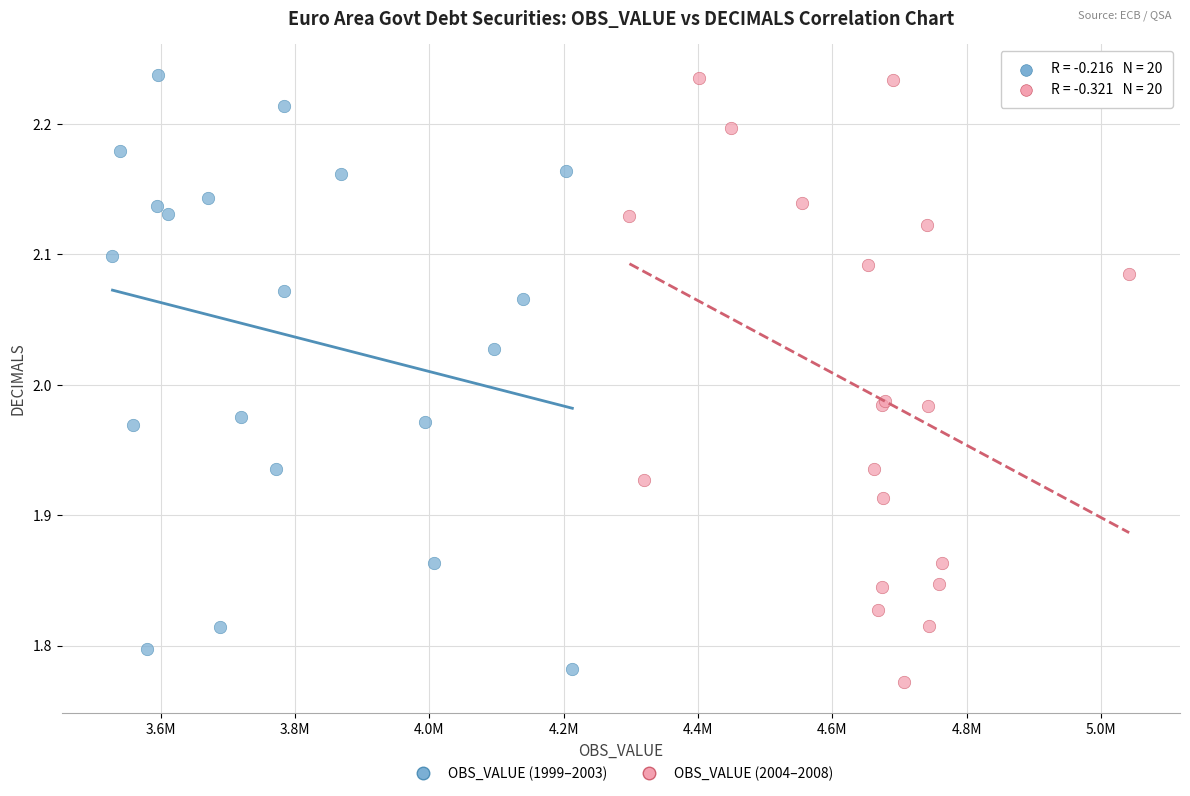

What are all the series names shown in the legend?

OBS_VALUE (1999–2003), OBS_VALUE (2004–2008)